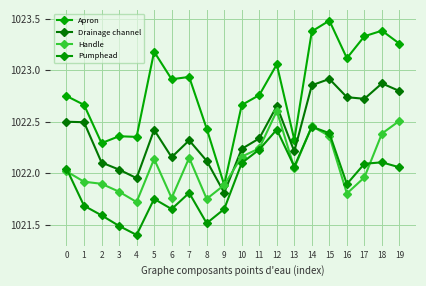

How many interior local valleys does the Handle series have?

5